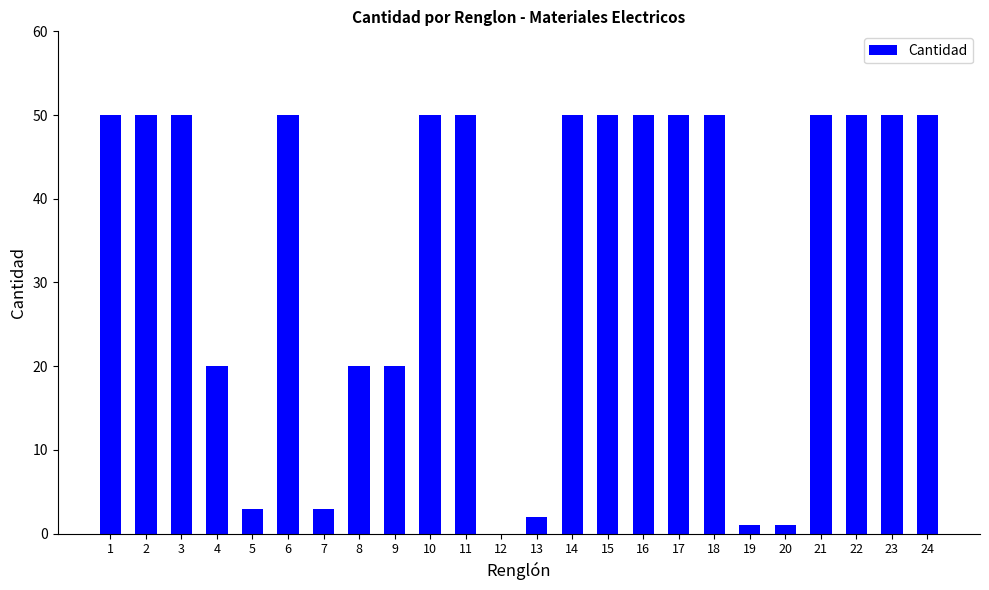

Reading left to right, transcribe all the data shown in this chart.

50	50	50	20	3	50	3	20	20	50	50	0	2	50	50	50	50	50	1	1	50	50	50	50